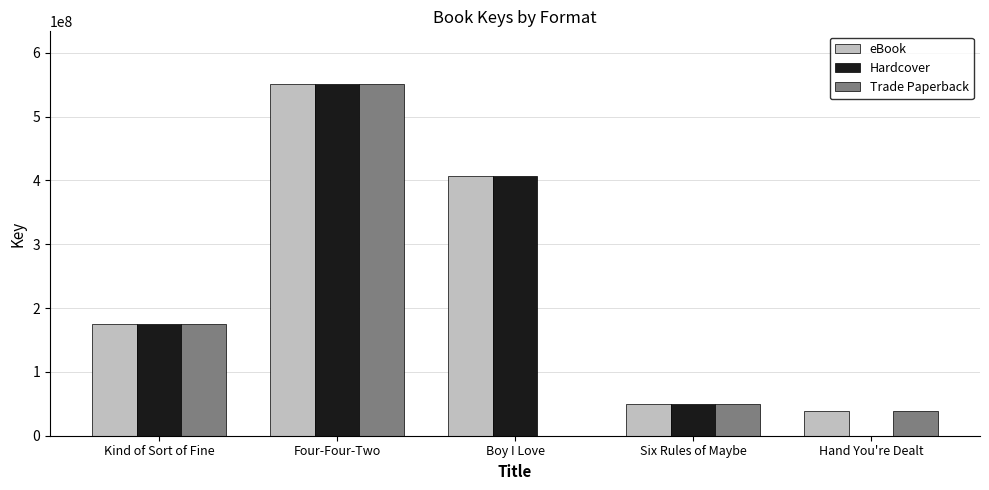

Between Four-Four-Two and Hand You're Dealt, which series saw the biggest shift?

Hardcover